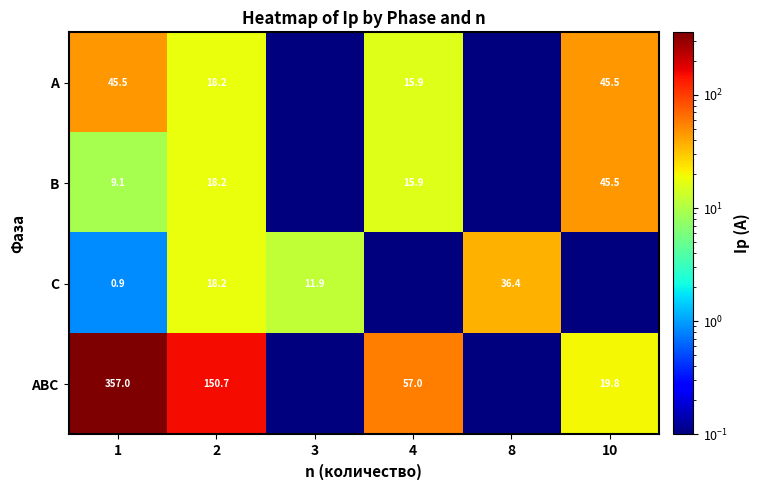

What is the difference between the A values at 10 and 4?

29.5